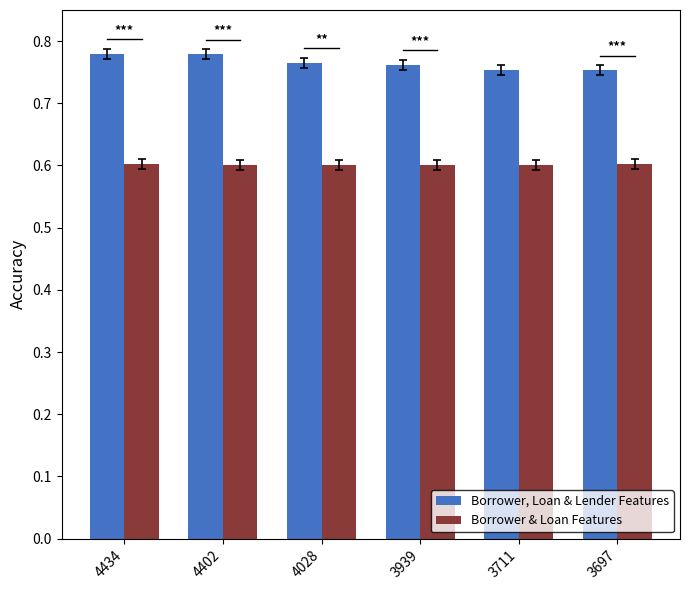

List the series in order of their peak value, highest first.

Borrower, Loan & Lender Features, Borrower & Loan Features